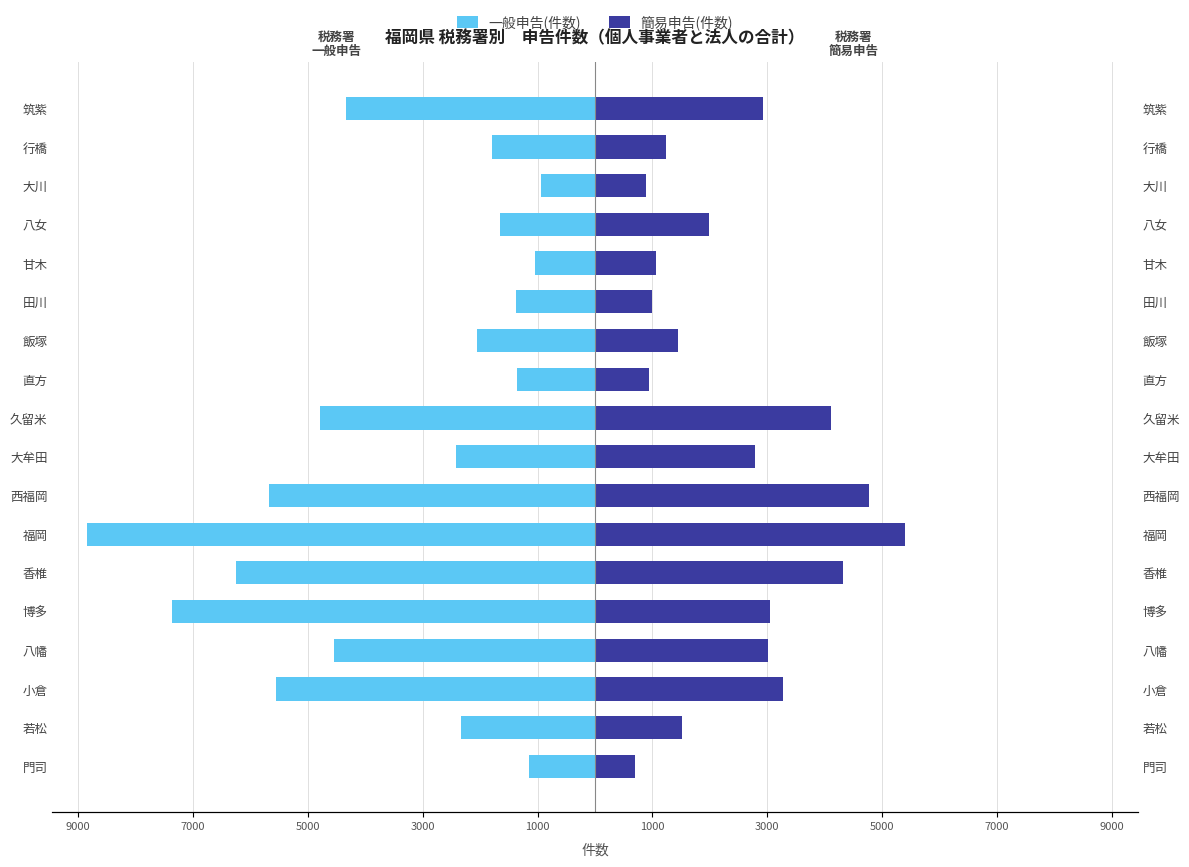

How many data points does each series have?

18